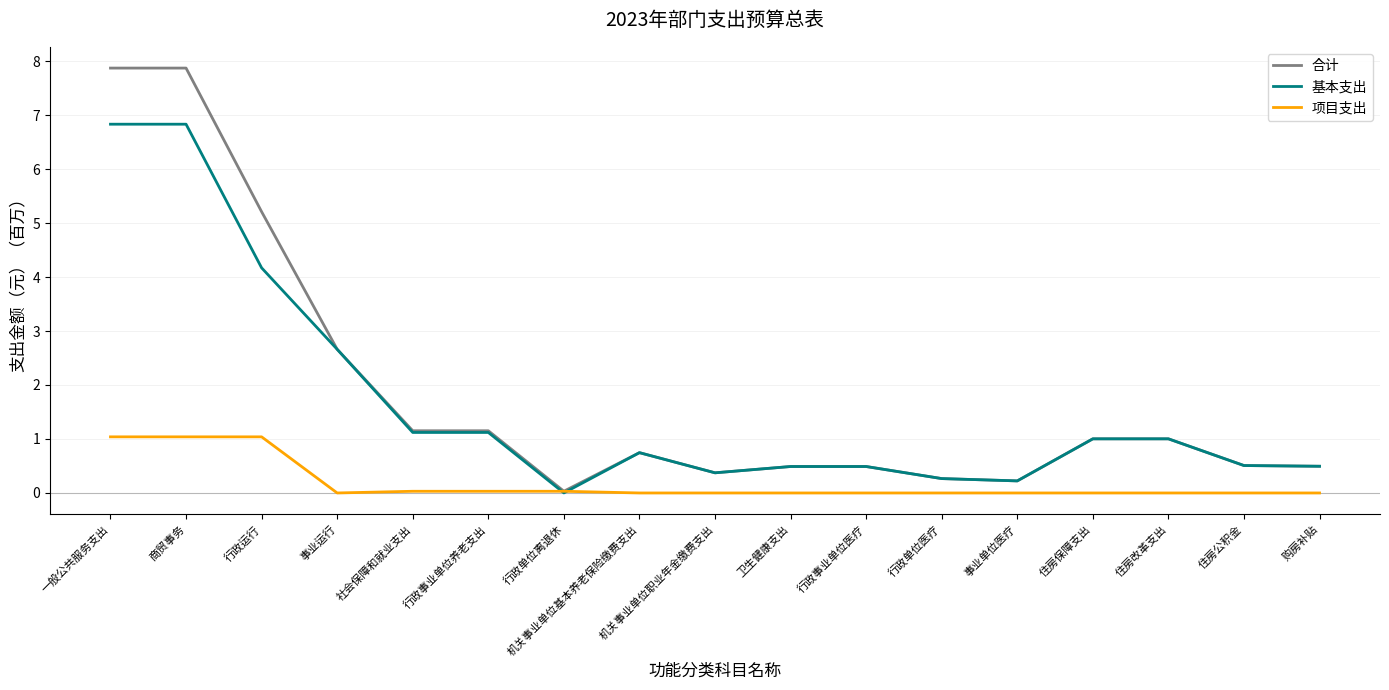

The 基本支出 series shows 1.4 at 住房保障支出. True or false?

False